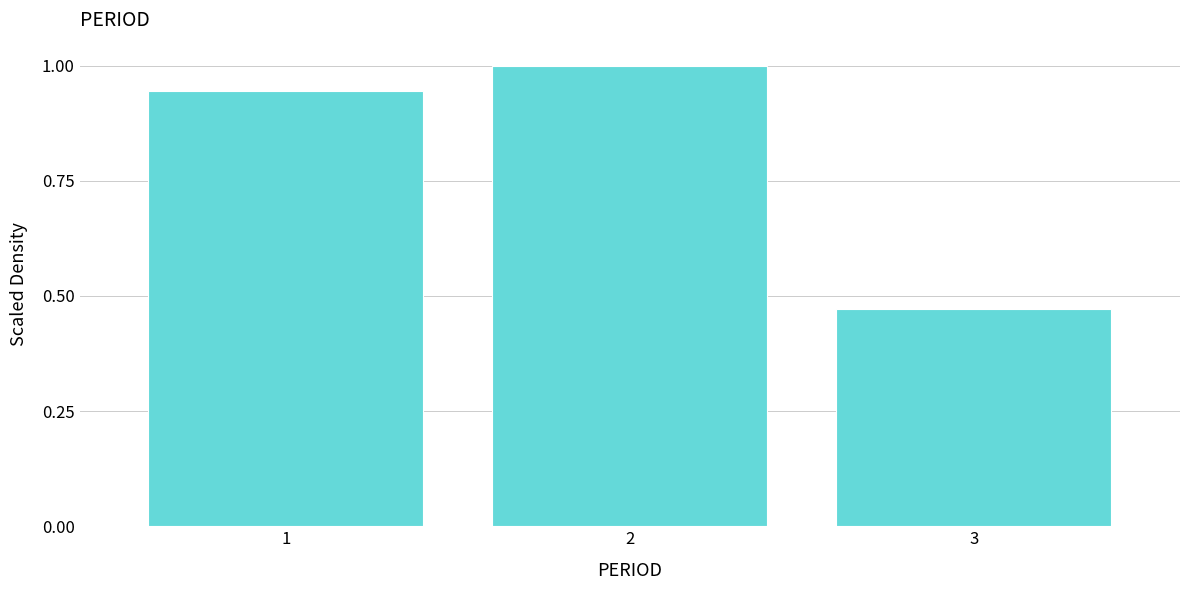

Where is the data nearest to the value 0?

3